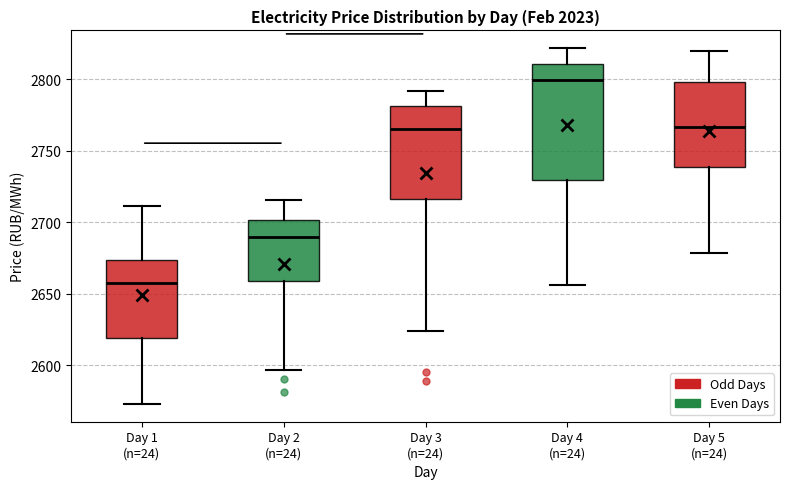

Where is the lower edge of the box for Day 4 (n=24) on the y-axis? The values are not printed on the chart, so give them approximately, as read against the axis.

2730